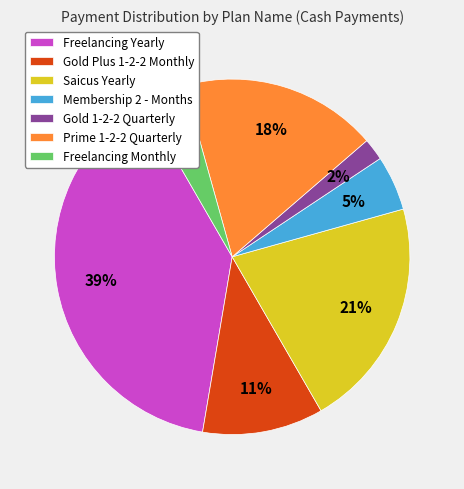

Which has a higher value, Freelancing Yearly or Freelancing Monthly?

Freelancing Yearly